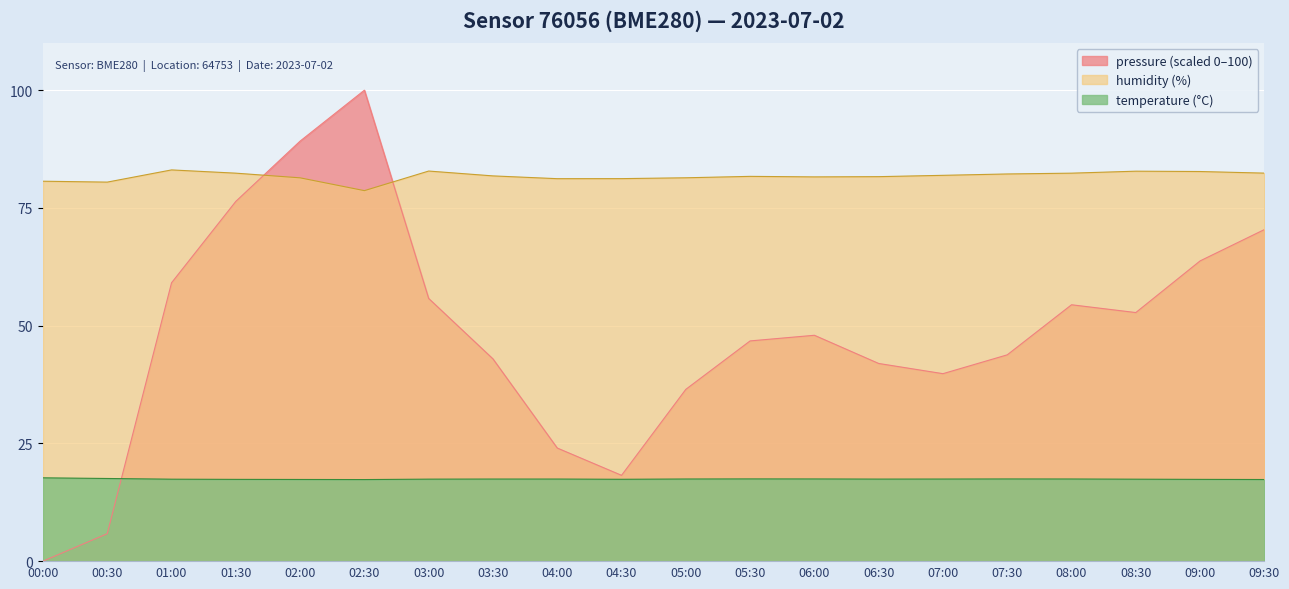

What is the average value of the temperature series?

17.4